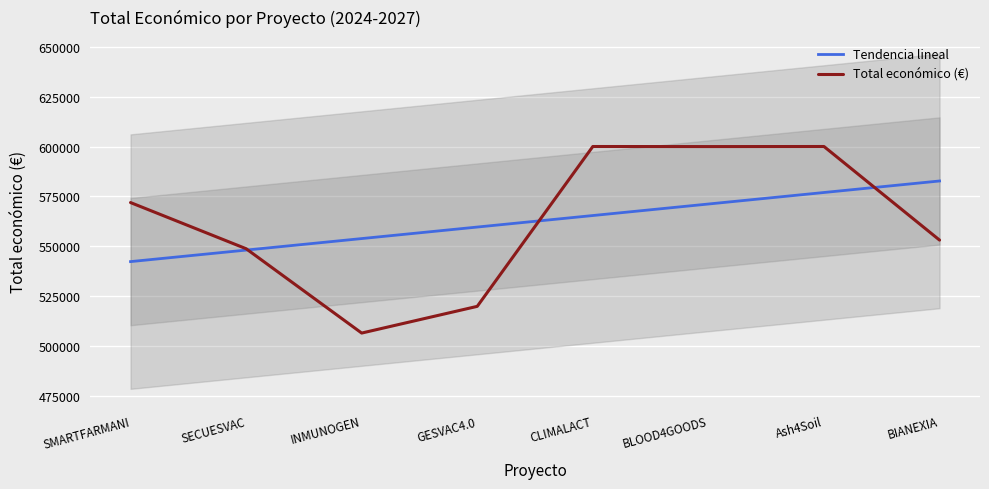

List the labels in order of value, smallest first.

INMUNOGEN, GESVAC4.0, SECUESVAC, BIANEXIA, SMARTFARMANI, BLOOD4GOODS, CLIMALACT, Ash4Soil